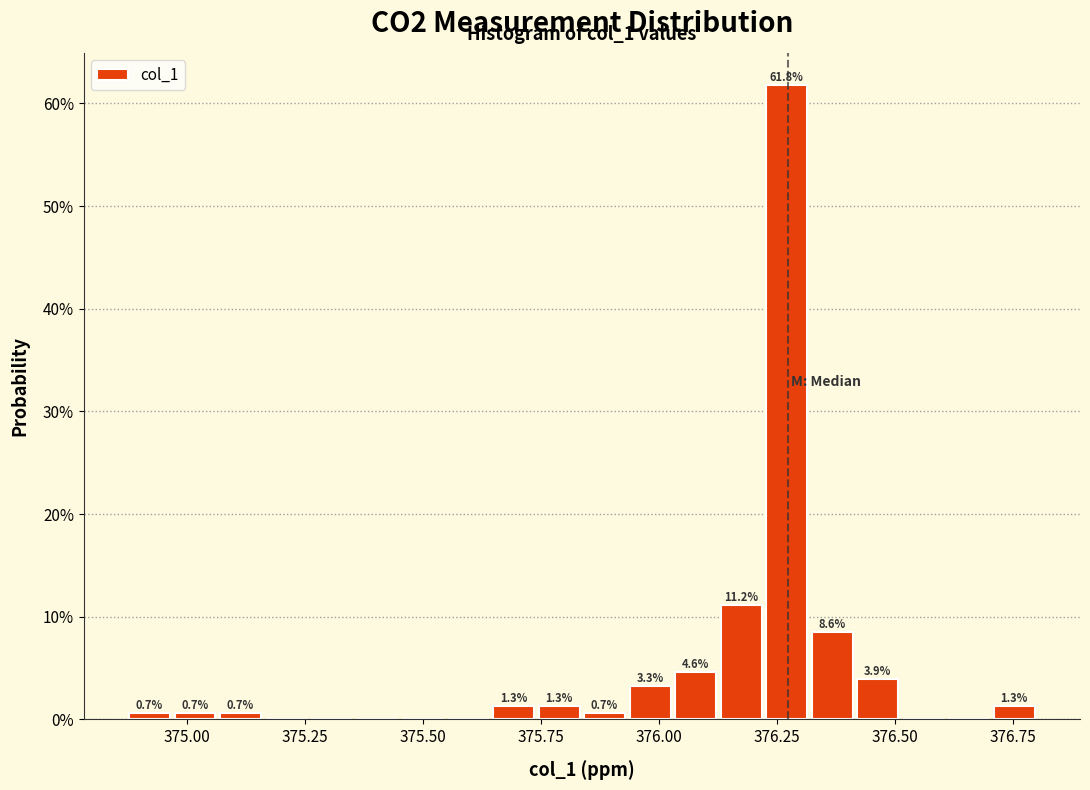

Around what value on the x-axis is the tallest bar? Give the approximate position of its centre, as read against the axis.

376.25